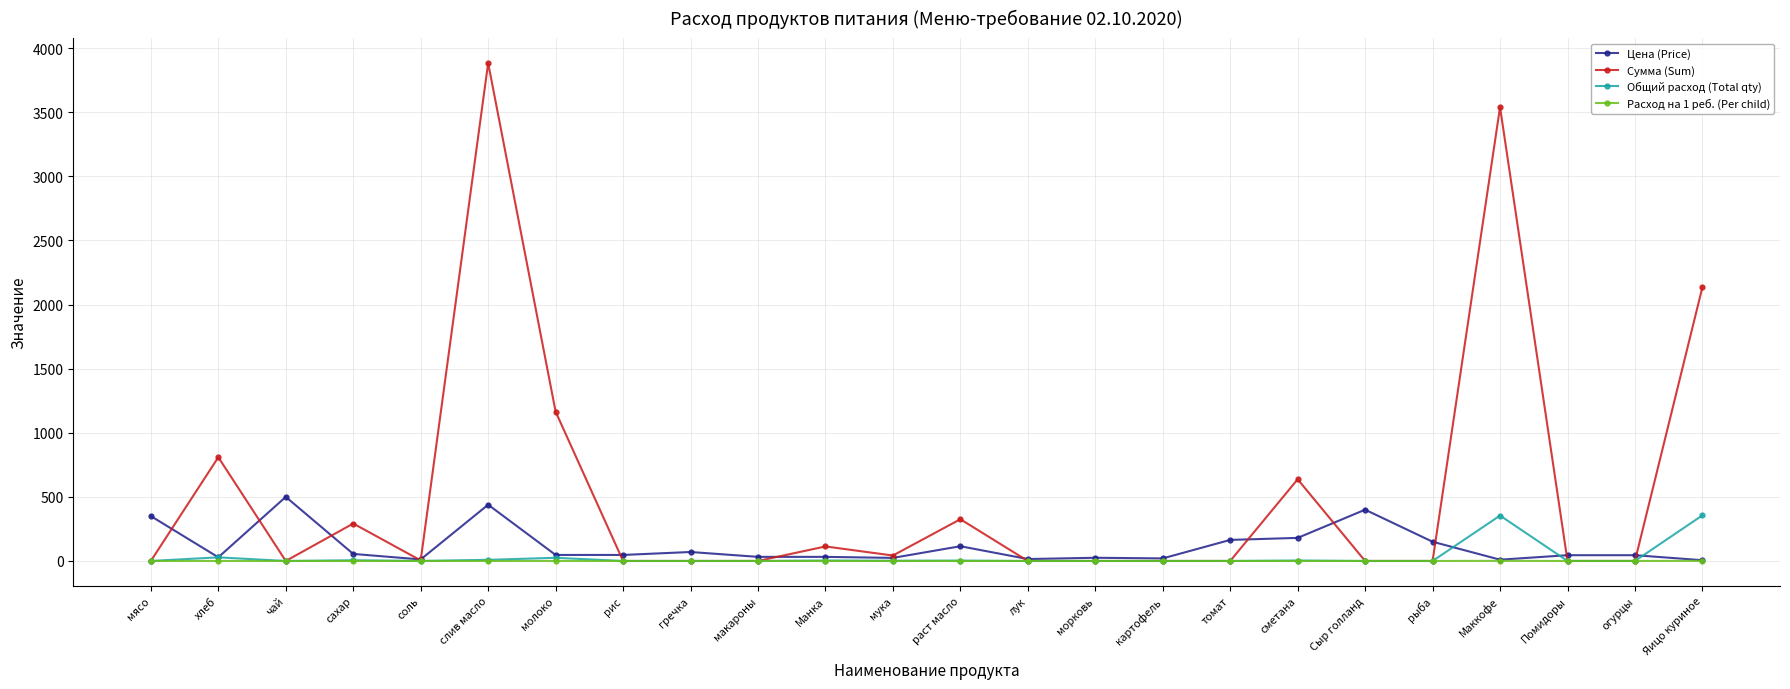

Where is the first local maximum for Цена (Price)?

чай